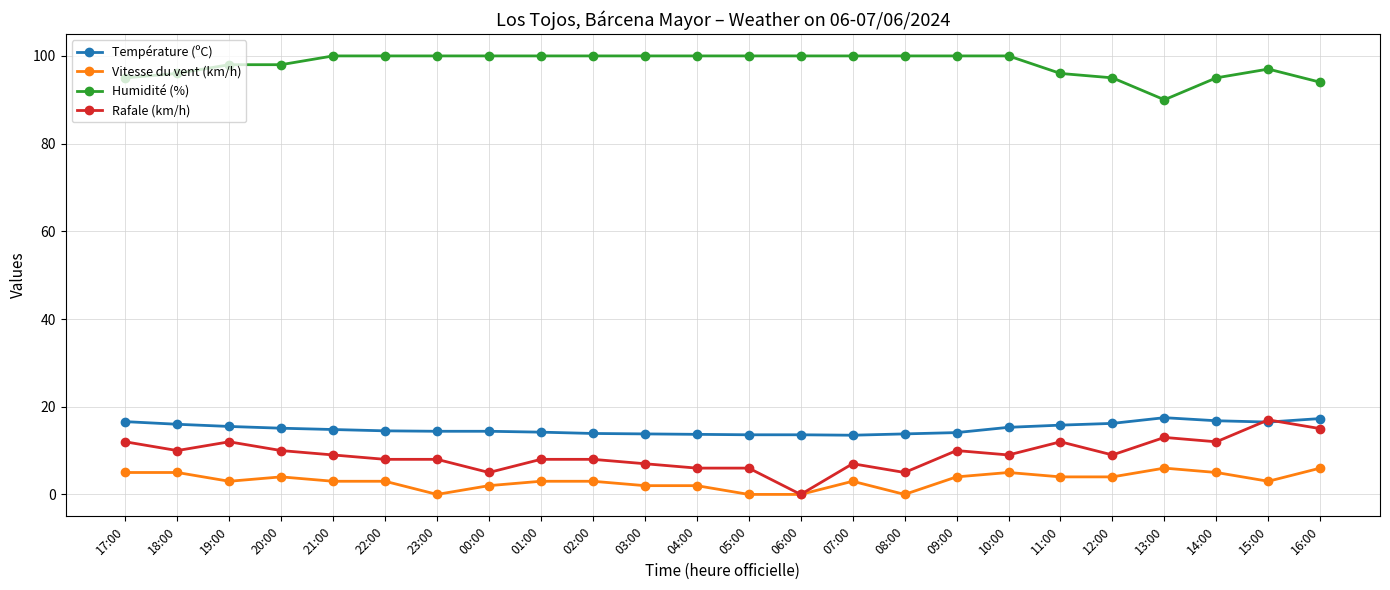

True or false: Humidité (%) and Température (ºC) intersect in this chart.

False